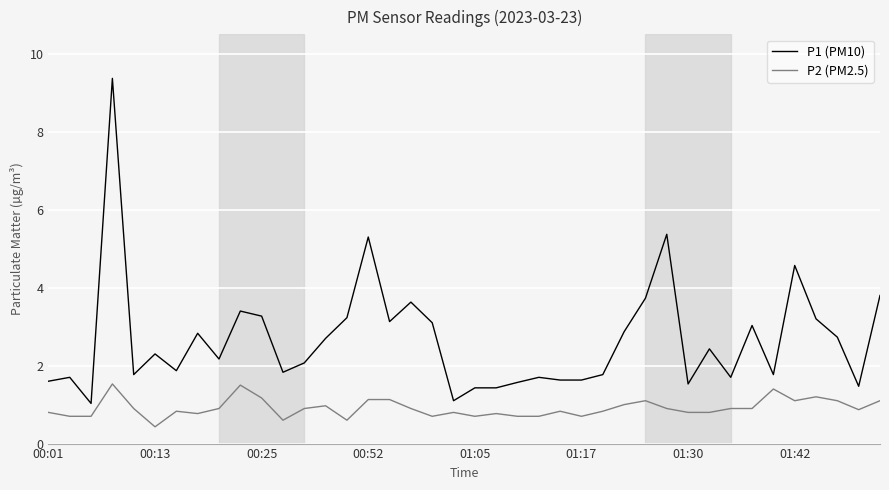

True or false: P1 (PM10) and P2 (PM2.5) cross at least once.

False